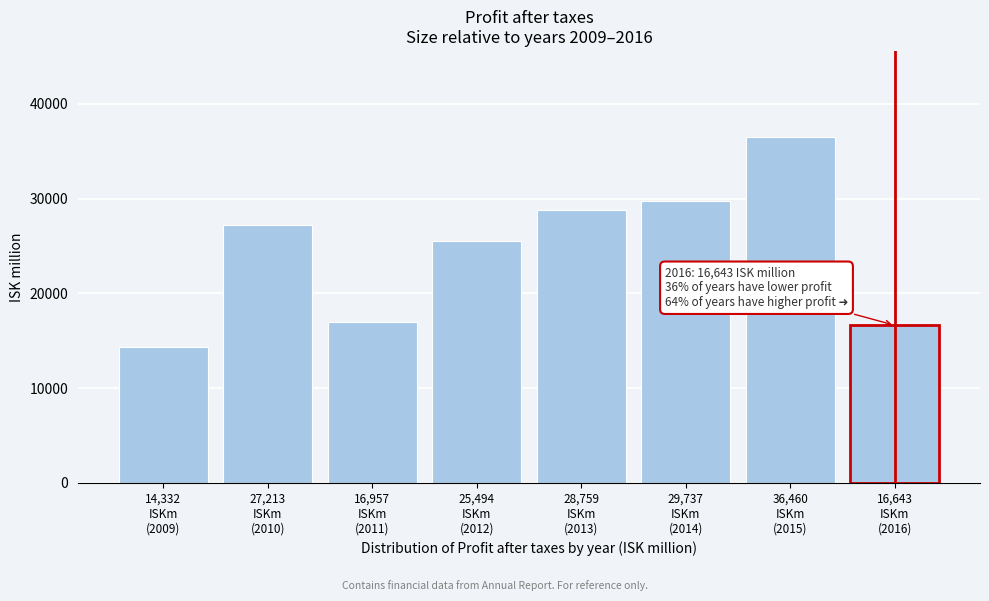

Reading right to left, transcribe all the data shown in this chart.

16643	36460	29737	28759	25494	16957	27213	14332